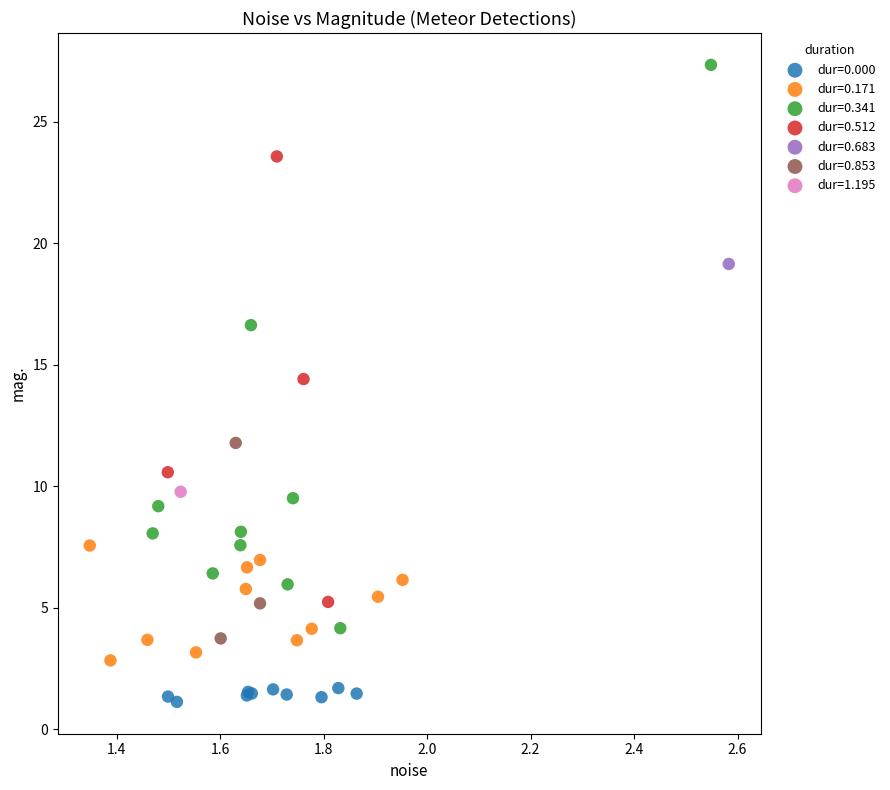

What are all the series names shown in the legend?

dur=0.000, dur=0.171, dur=0.341, dur=0.512, dur=0.683, dur=0.853, dur=1.195